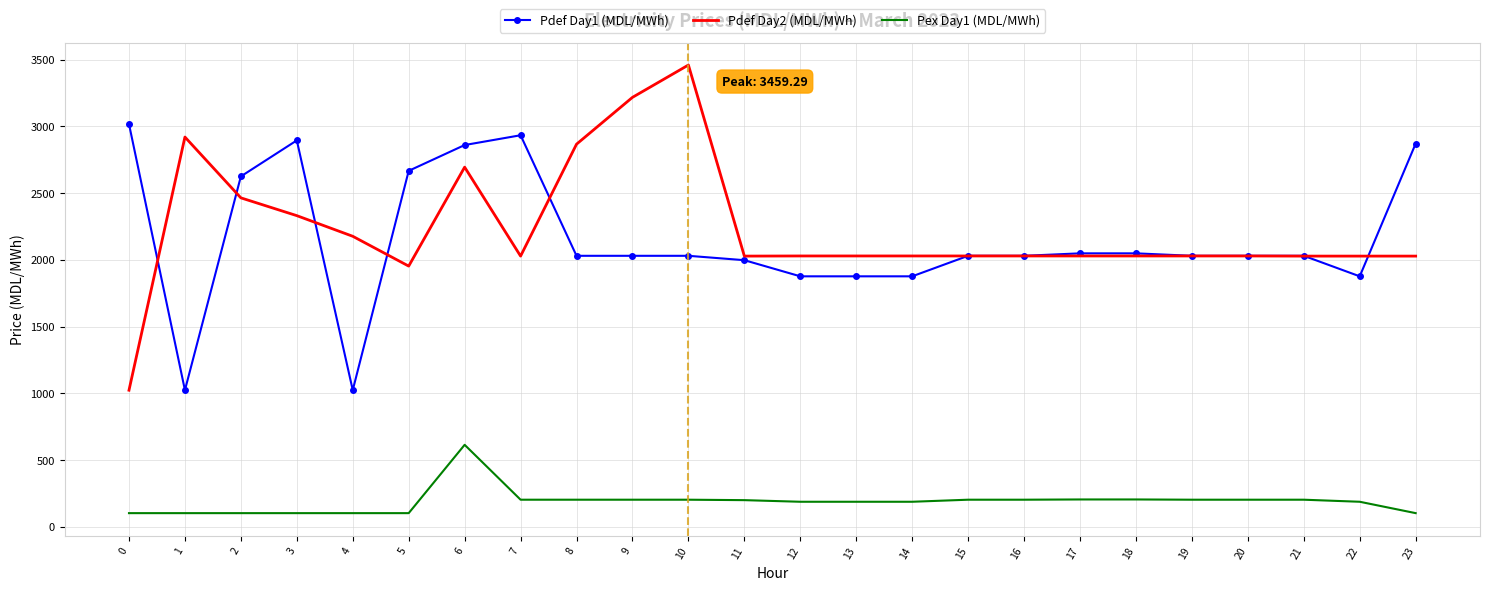

True or false: Pex Day1 (MDL/MWh) and Pdef Day2 (MDL/MWh) intersect in this chart.

False